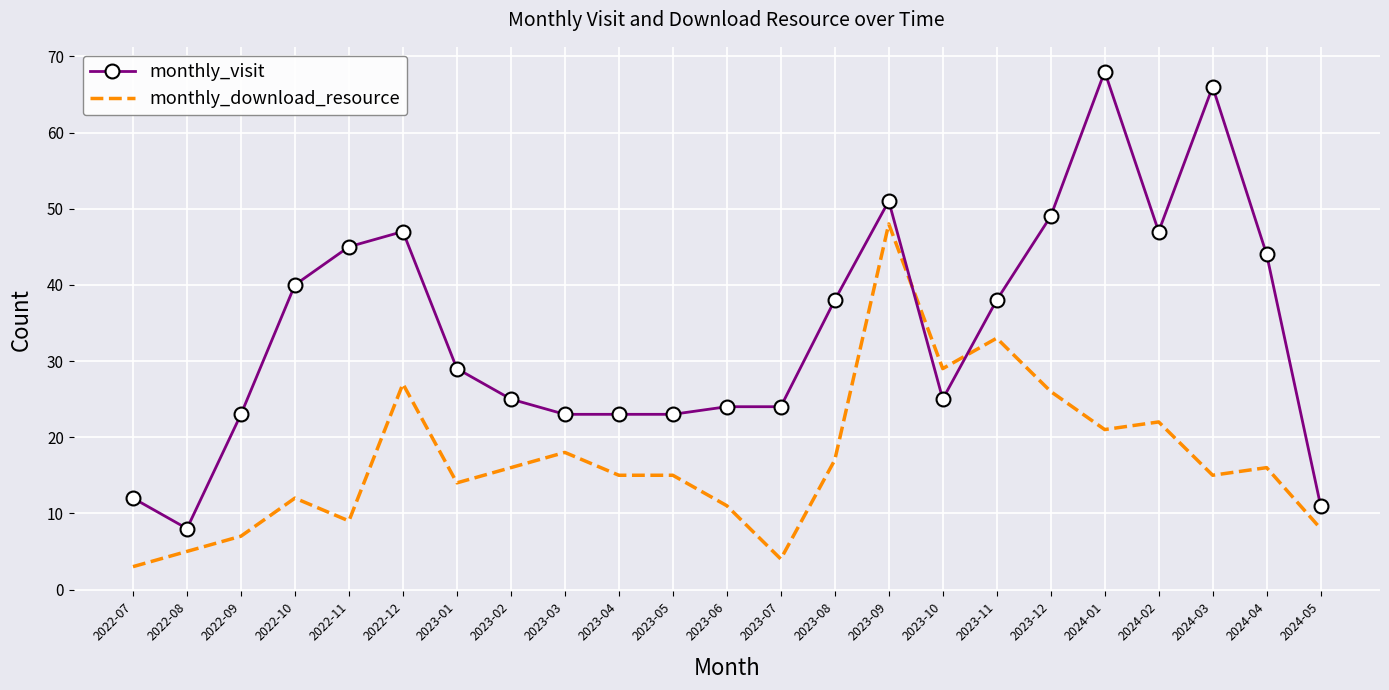

Reading left to right, extract all data points from this chart.

monthly_visit: 2022-07=12	2022-08=8	2022-09=23	2022-10=40	2022-11=45	2022-12=47	2023-01=29	2023-02=25	2023-03=23	2023-04=23	2023-05=23	2023-06=24	2023-07=24	2023-08=38	2023-09=51	2023-10=25	2023-11=38	2023-12=49	2024-01=68	2024-02=47	2024-03=66	2024-04=44	2024-05=11
monthly_download_resource: 2022-07=3	2022-08=5	2022-09=7	2022-10=12	2022-11=9	2022-12=27	2023-01=14	2023-02=16	2023-03=18	2023-04=15	2023-05=15	2023-06=11	2023-07=4	2023-08=17	2023-09=48	2023-10=29	2023-11=33	2023-12=26	2024-01=21	2024-02=22	2024-03=15	2024-04=16	2024-05=8